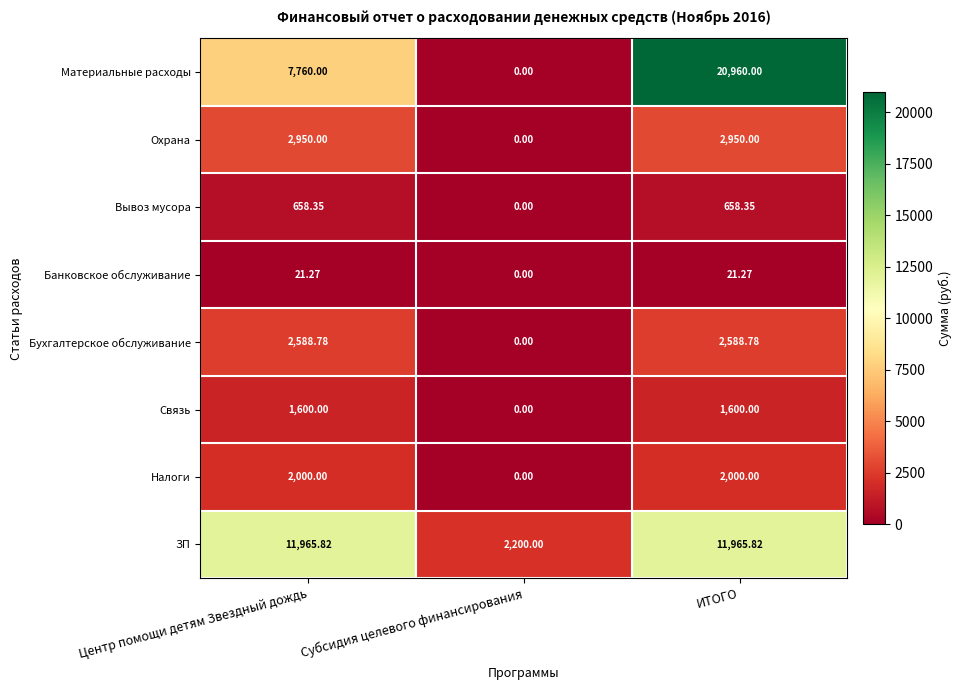

Which category has the highest value across all series?

ИТОГО